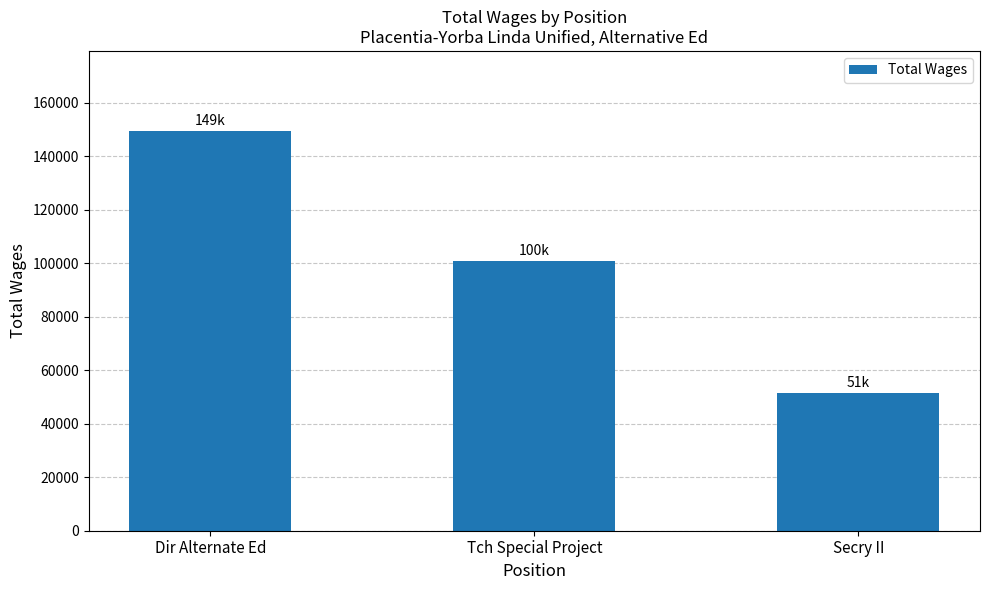

Count the values in the range 51617 to 149554.

3